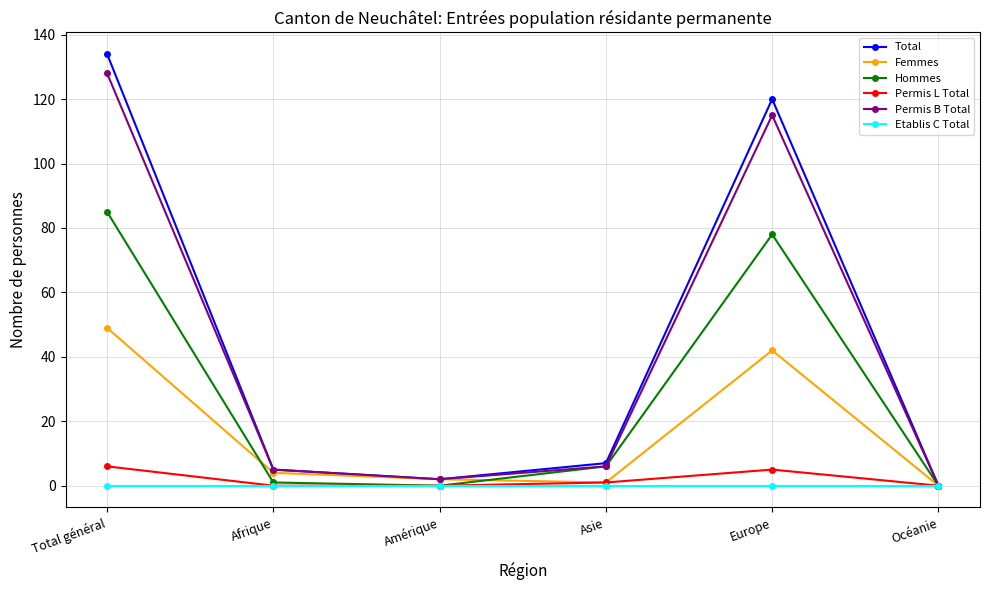

What is the label of the 6th point from the right?

Total général